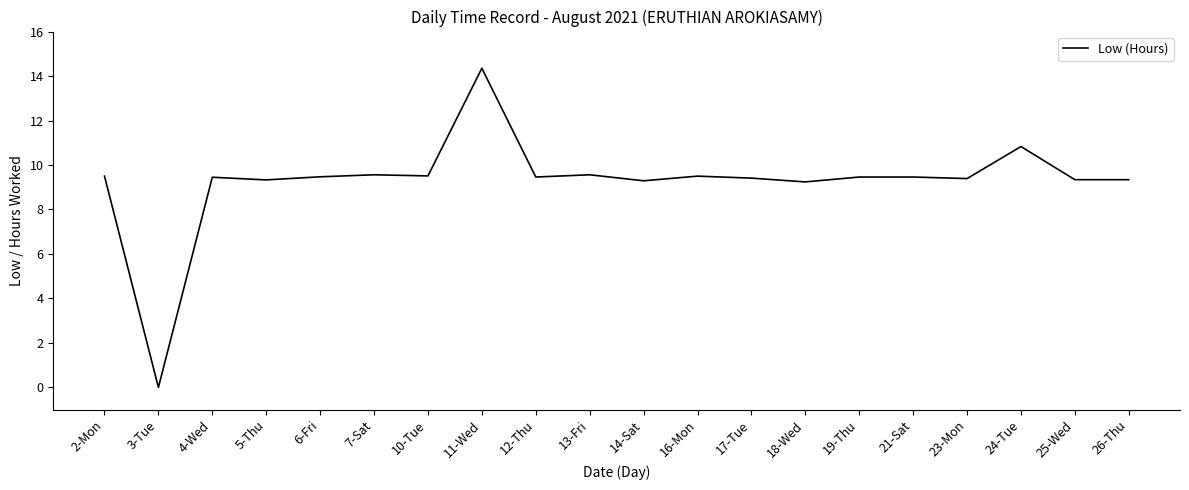

Where does the data first go above 9?

2-Mon